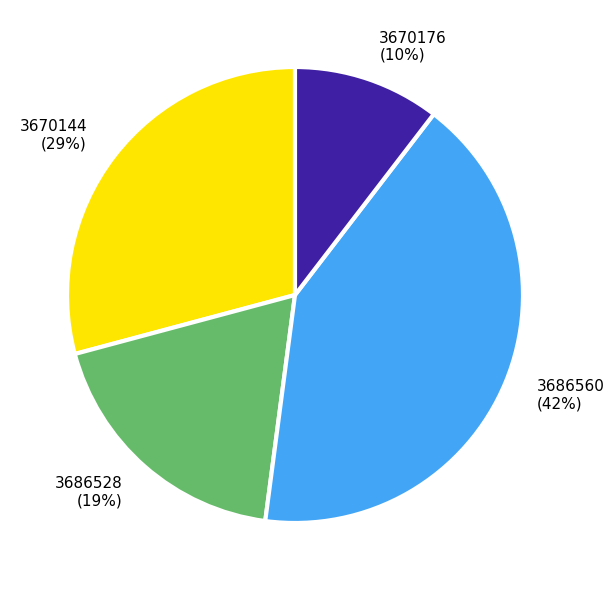

Does 3686560 account for over 50% of the chart?

No